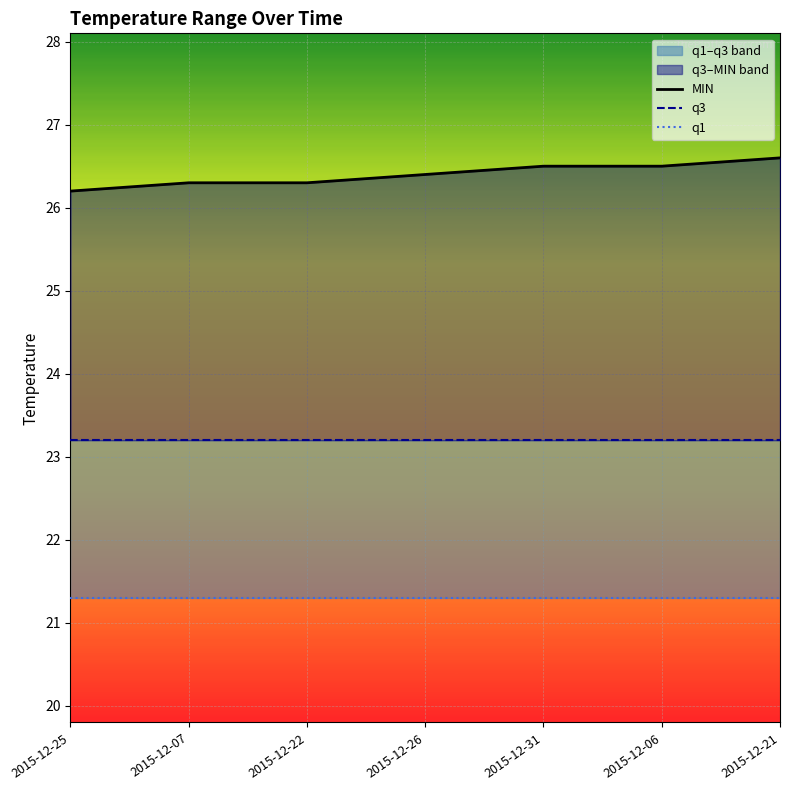

What is the label of the 1st point from the left?

2015-12-25